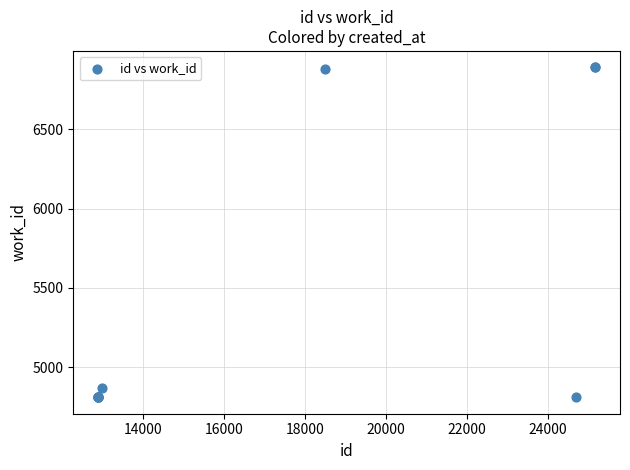

What Y value in the scatter plot is closest to 5850?

4867